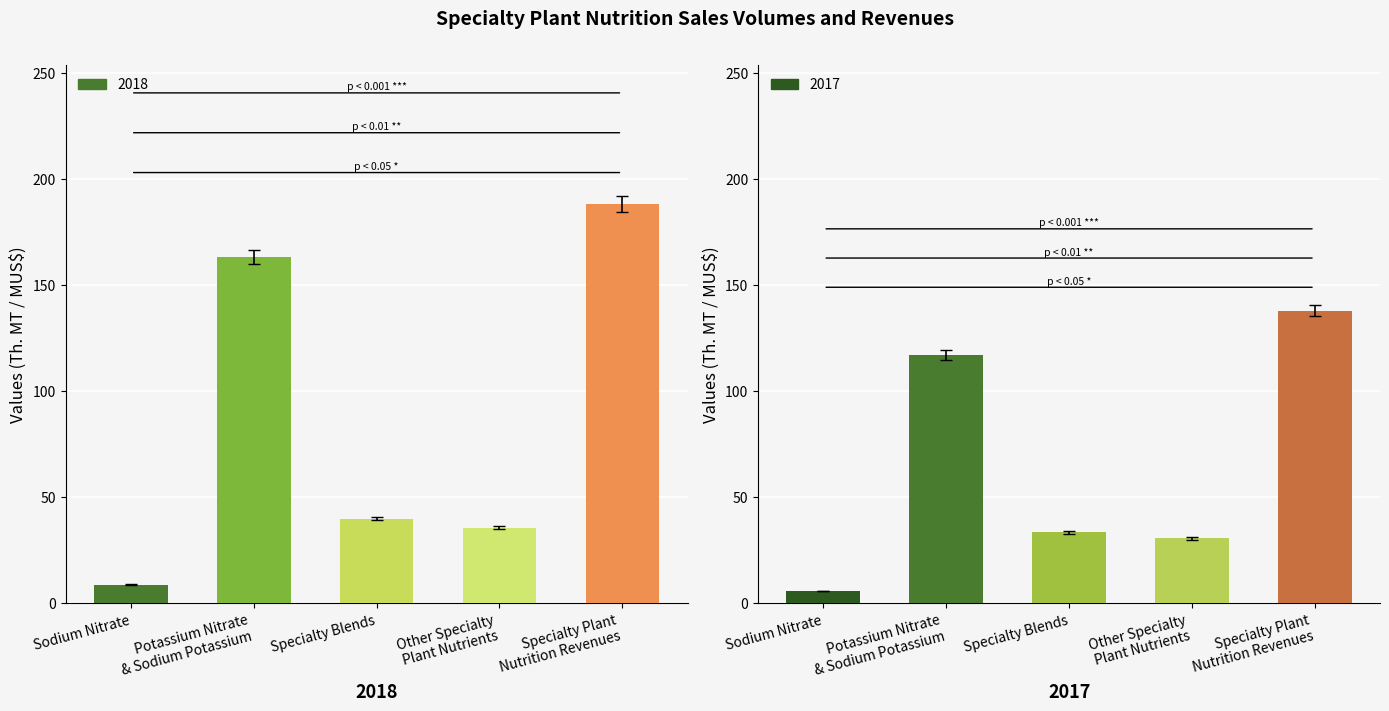

What position from the left is Sodium Nitrate?

1